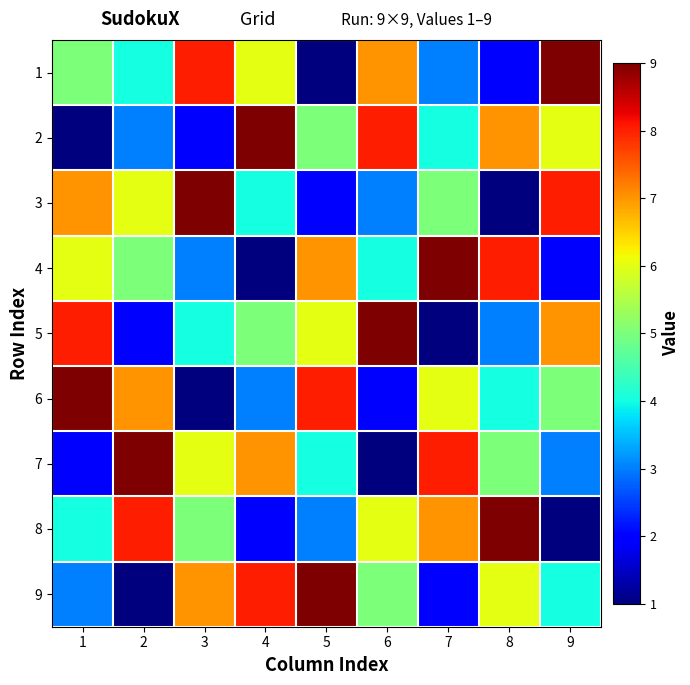

How many categories are shown in the chart?

9